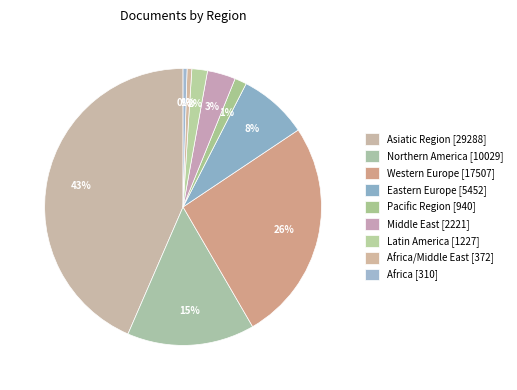

Count the number of slices in the pie.

9